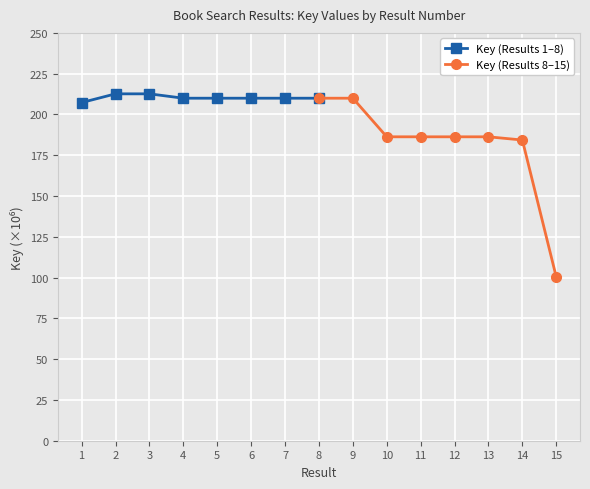

How many lines are shown in the chart?

2